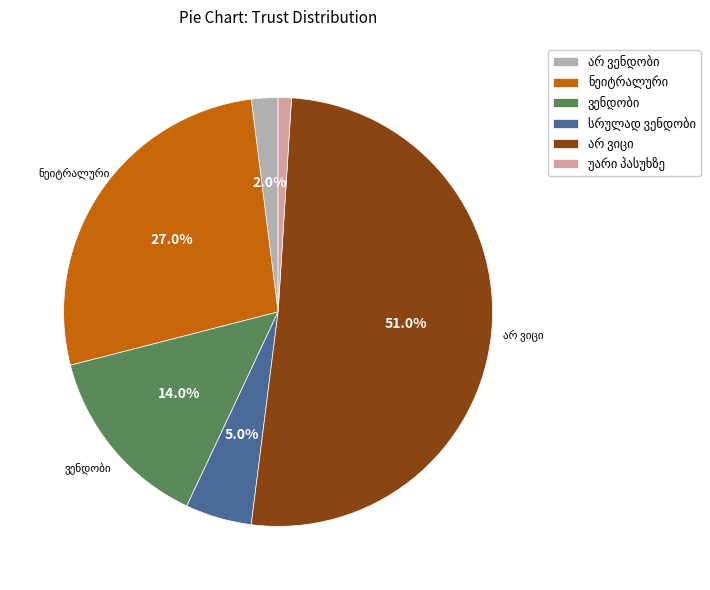

Is there a majority slice in this chart?

Yes